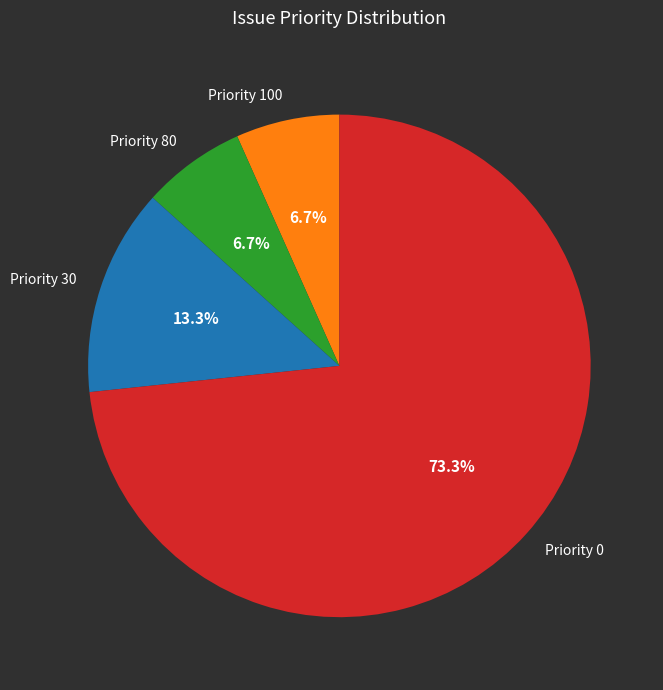

Which slice represents more than half of the pie?

Priority 0